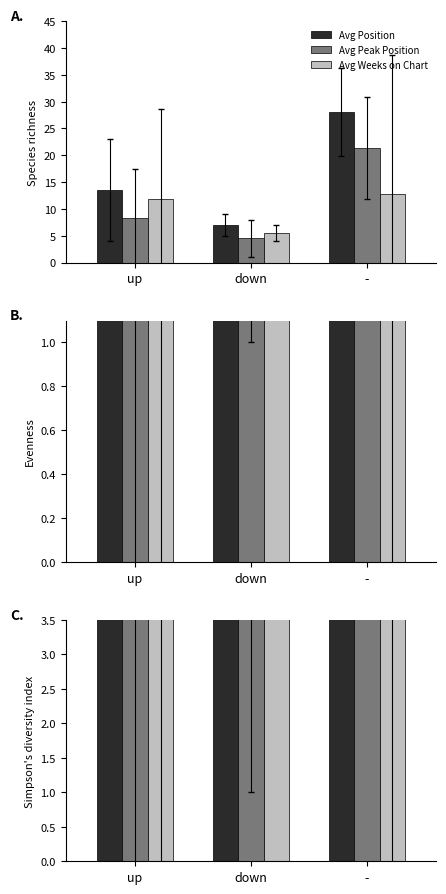

Reading right to left, list all the values displayed in this chart.

Avg Position: -=28.1	down=7.0	up=13.6
Avg Peak Position: -=21.4	down=4.5	up=8.3
Avg Weeks on Chart: -=12.8	down=5.5	up=11.8